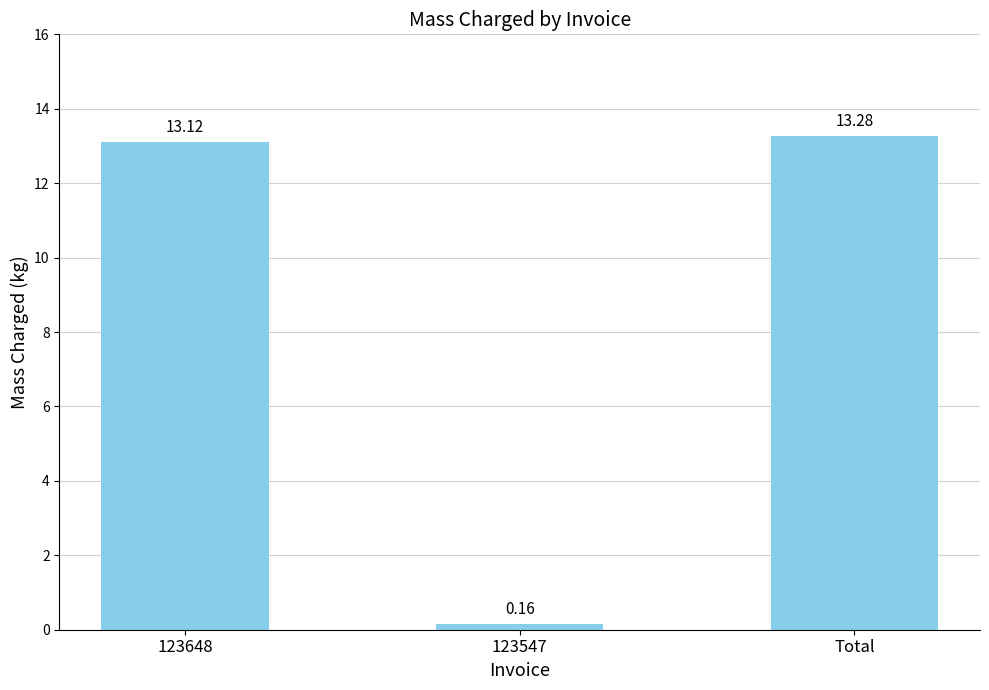

What is the label of the 3rd bar from the left?

Total